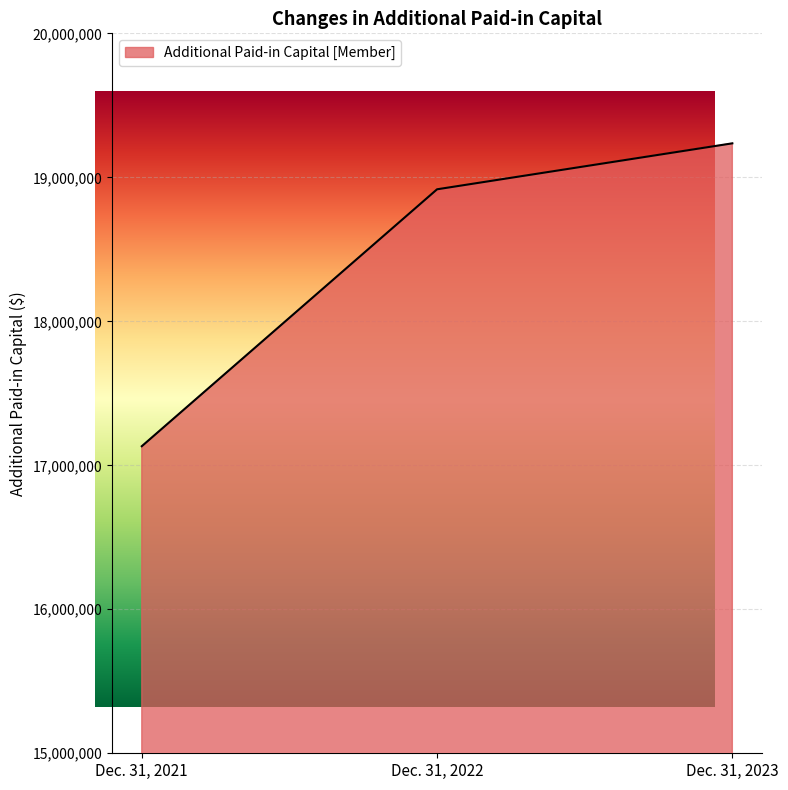

What is the difference between the maximum and second lowest values?

319192